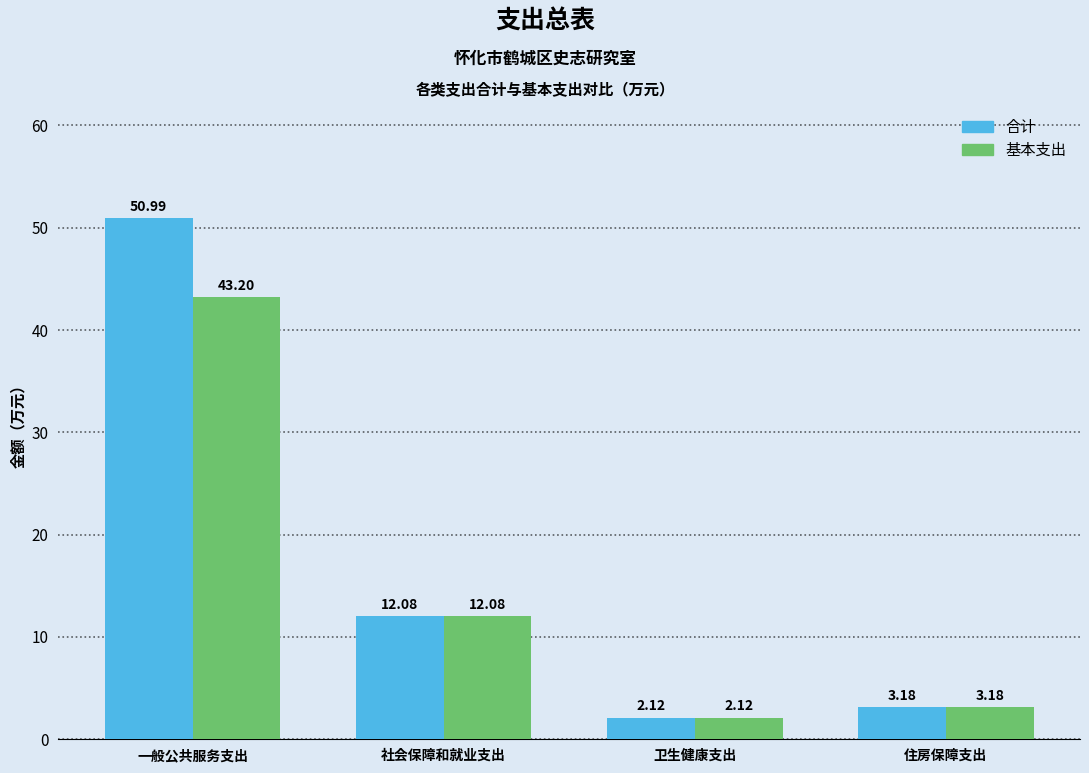

Rank the series by their average value, from highest to lowest.

合计, 基本支出